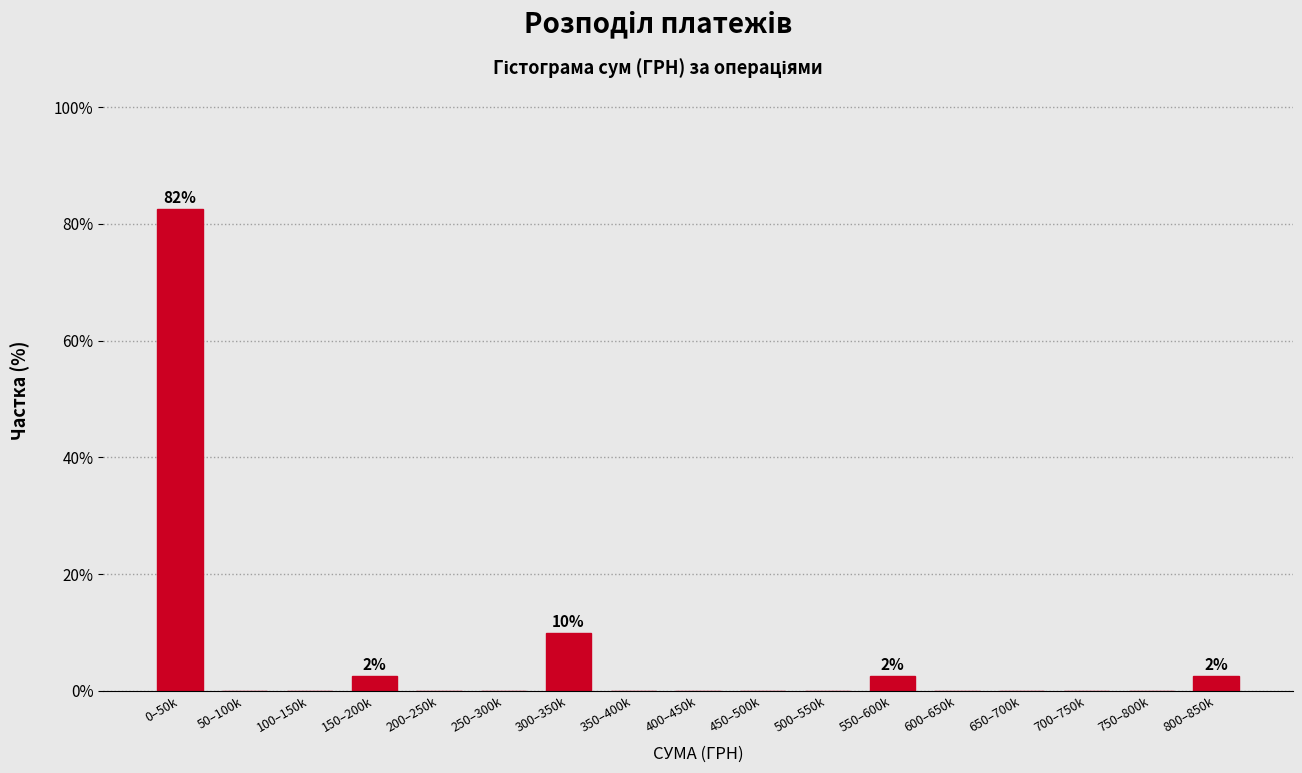

Reading left to right, transcribe all the data shown in this chart.

0–50k=82.5	50–100k=0.0	100–150k=0.0	150–200k=2.5	200–250k=0.0	250–300k=0.0	300–350k=10.0	350–400k=0.0	400–450k=0.0	450–500k=0.0	500–550k=0.0	550–600k=2.5	600–650k=0.0	650–700k=0.0	700–750k=0.0	750–800k=0.0	800–850k=2.5